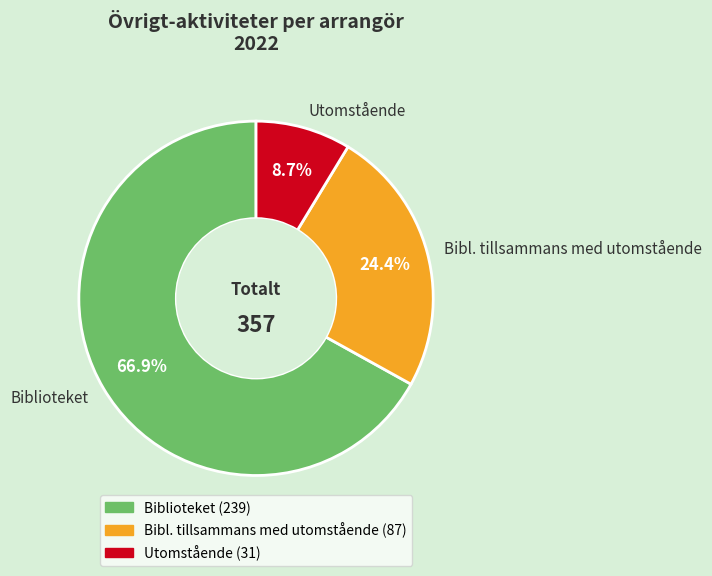

The Biblioteket slice represents 72% of the pie. True or false?

False